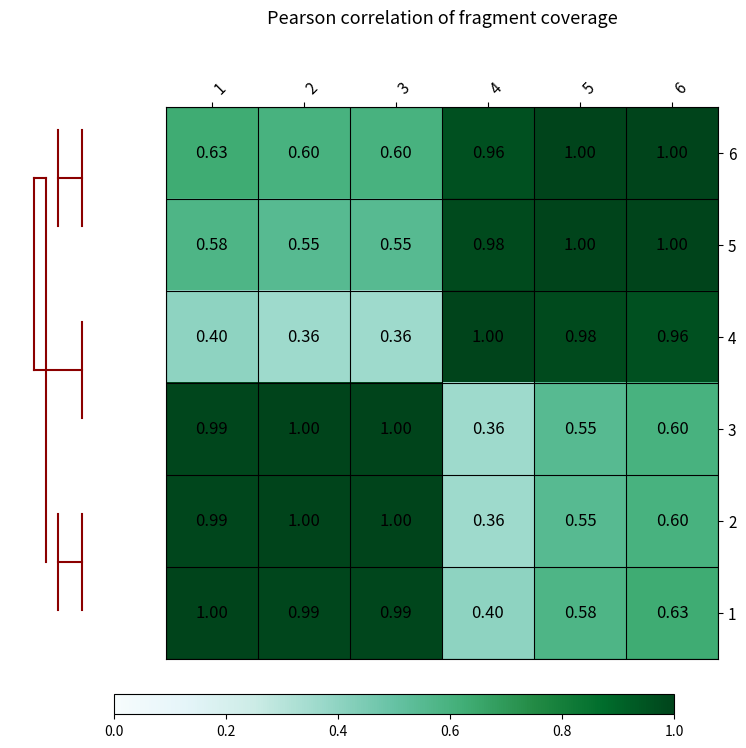

Is the value of 2 at 3 greater than the value of 4 at 3?

Yes